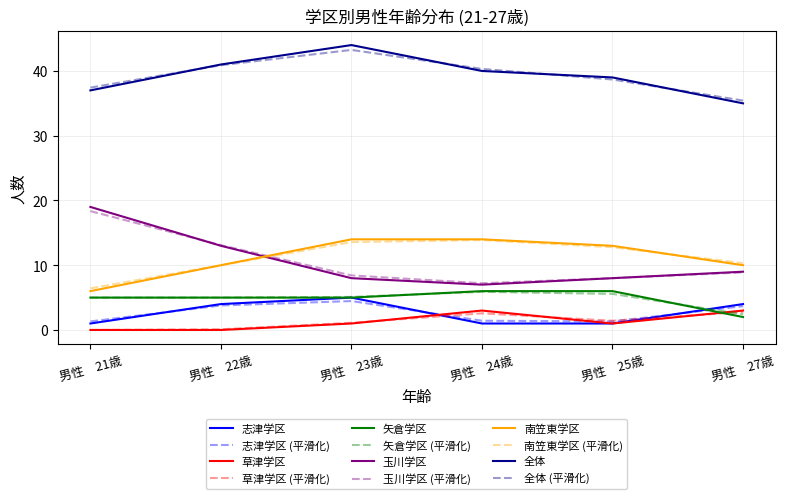

True or false: 全体 (平滑化) and 南笠東学区 cross at least once.

False